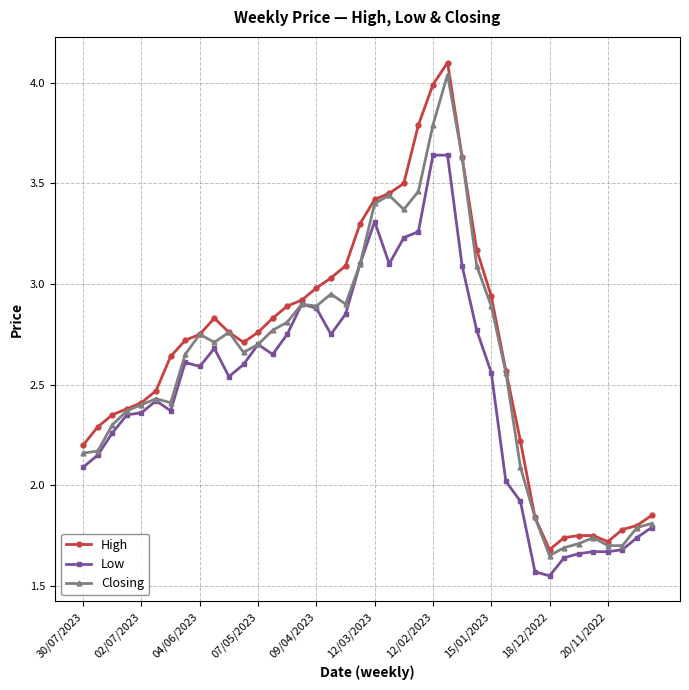

Which series has the widest spread of values?

High